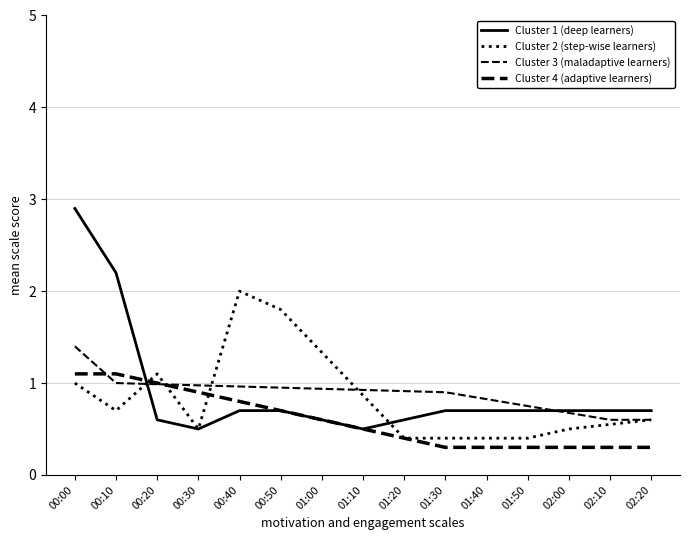

Does the chart have visible grid lines?

Yes